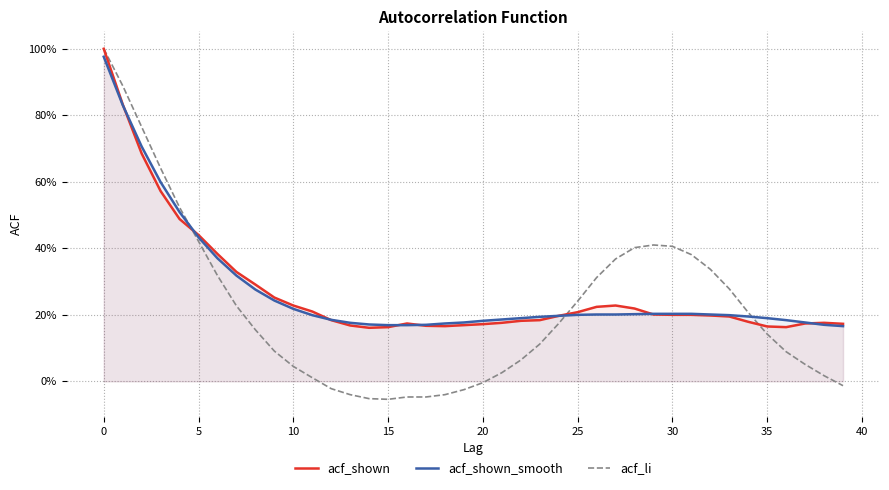

Reading left to right, what are all the values shown in this chart?

acf_shown: 1.0	0.8	0.7	0.6	0.5	0.4	0.4	0.3	0.3	0.3	0.2	0.2	0.2	0.2	0.2	0.2	0.2	0.2	0.2	0.2	0.2	0.2	0.2	0.2	0.2	0.2	0.2	0.2	0.2	0.2	0.2	0.2	0.2	0.2	0.2	0.2	0.2	0.2	0.2	0.2
acf_shown_smooth: 1.0	0.8	0.7	0.6	0.5	0.4	0.4	0.3	0.3	0.2	0.2	0.2	0.2	0.2	0.2	0.2	0.2	0.2	0.2	0.2	0.2	0.2	0.2	0.2	0.2	0.2	0.2	0.2	0.2	0.2	0.2	0.2	0.2	0.2	0.2	0.2	0.2	0.2	0.2	0.2
acf_li: 1.0	0.9	0.8	0.6	0.5	0.4	0.3	0.2	0.2	0.1	0.0	0.0	-0.0	-0.0	-0.1	-0.1	-0.0	-0.0	-0.0	-0.0	-0.0	0.0	0.1	0.1	0.2	0.2	0.3	0.4	0.4	0.4	0.4	0.4	0.3	0.3	0.2	0.1	0.1	0.1	0.0	-0.0